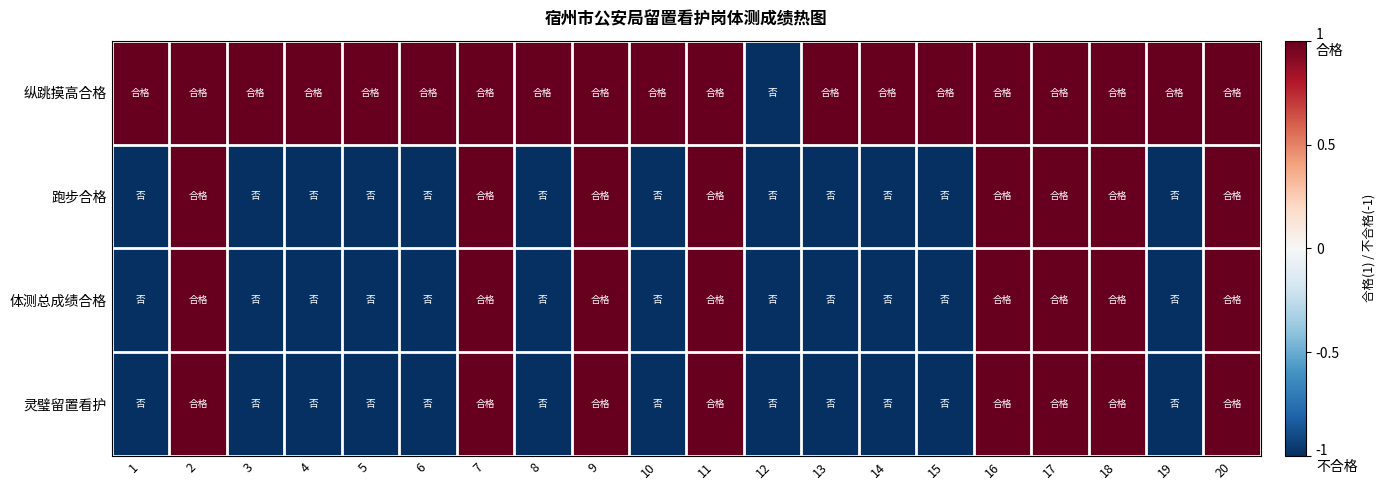

Which has a higher value, 2 or 3?

2